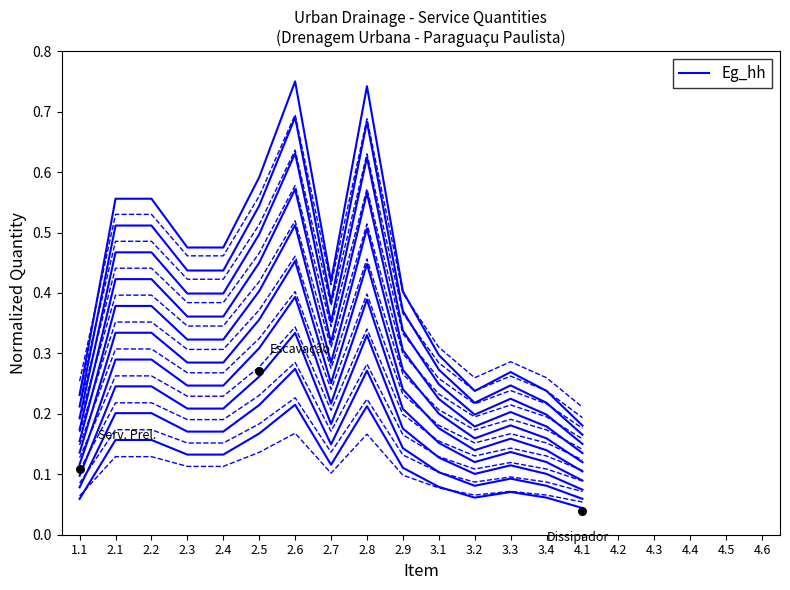

Which has a higher value, 2.2 or 3.4?

2.2